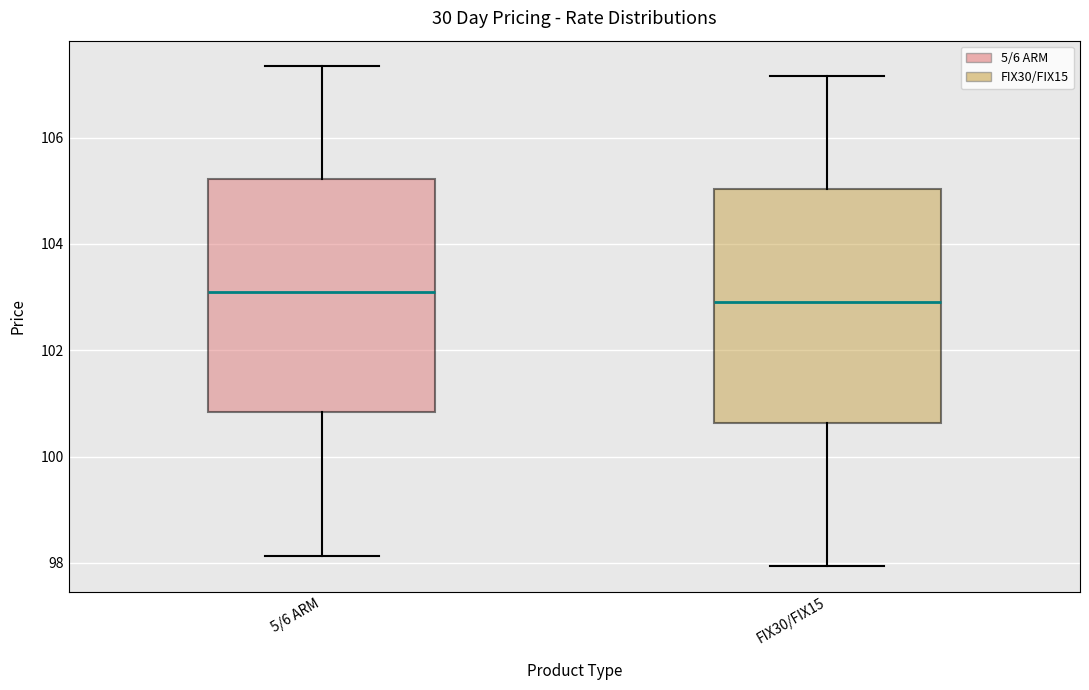

Where does the lower whisker of the box for FIX30/FIX15 end on the y-axis? The values are not printed on the chart, so give them approximately, as read against the axis.

98.0